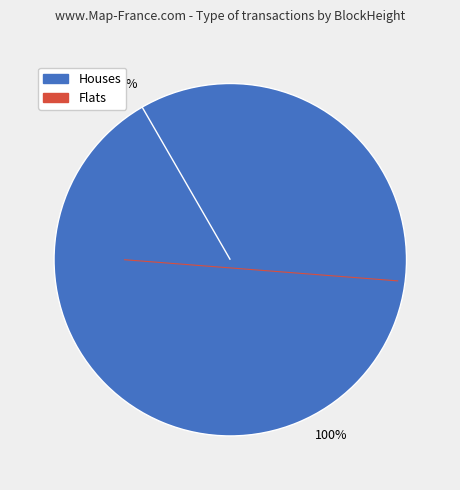

To the nearest percent, what is the difference between the 50432 and 50750 slice percentages?

25%